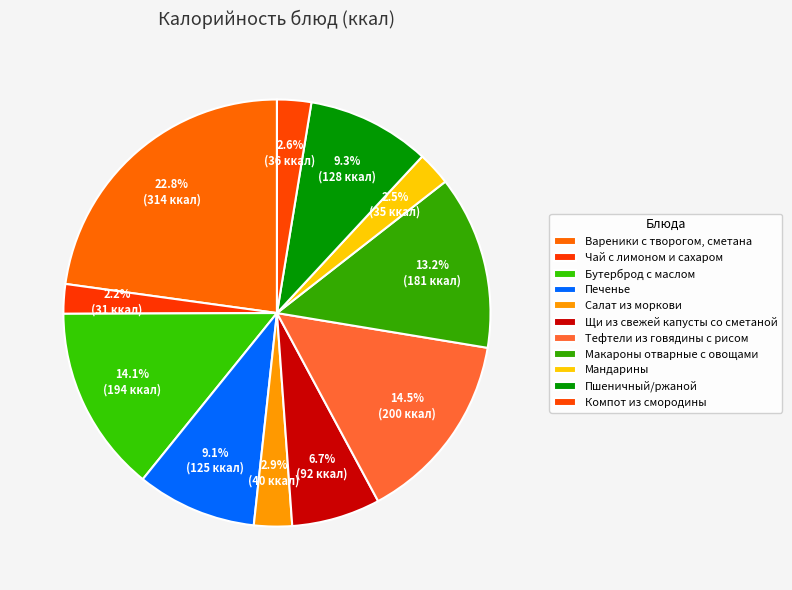

How many segments does this pie chart have?

11